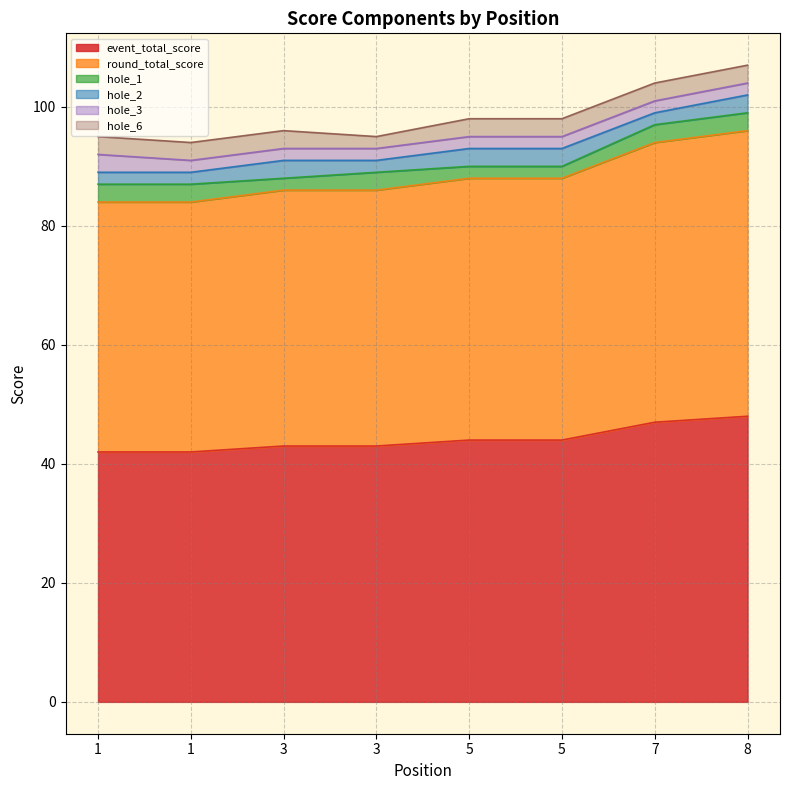

What is the value of the hole_2 point at the 6th from the left?

3